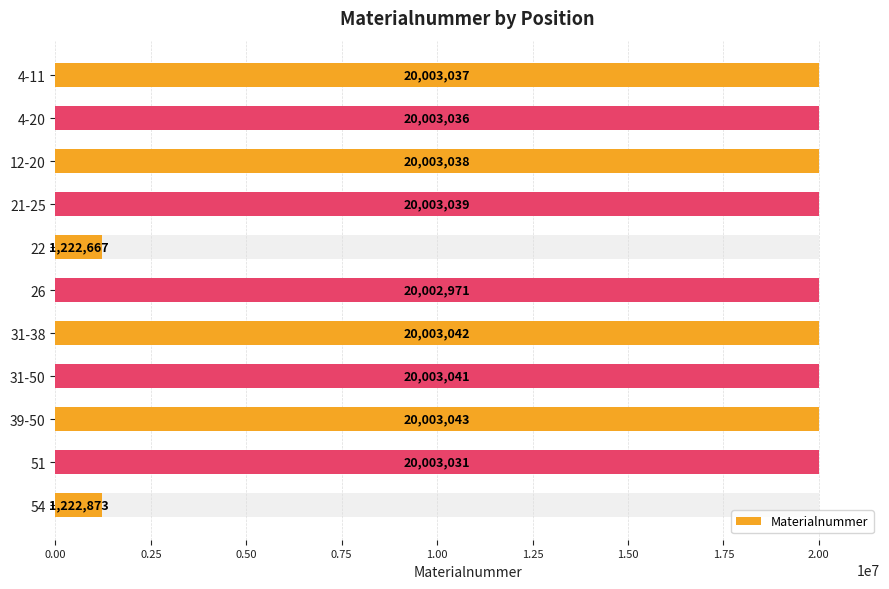

The value at 4-20 is 20003036. True or false?

True